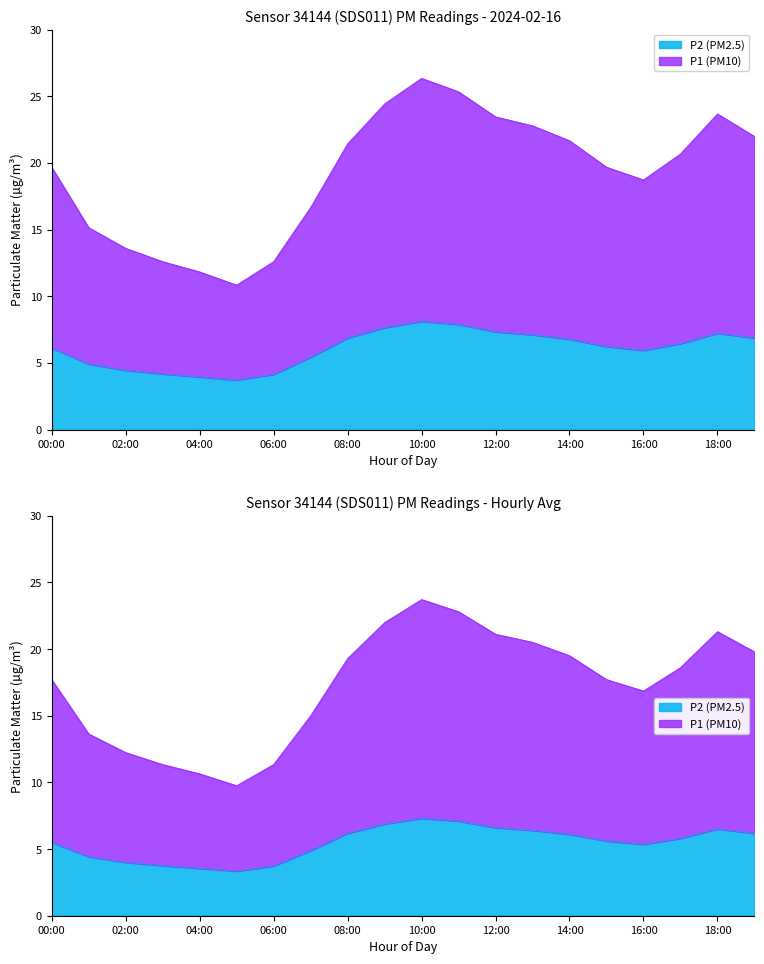

Where is the first local maximum for P2?

10:00